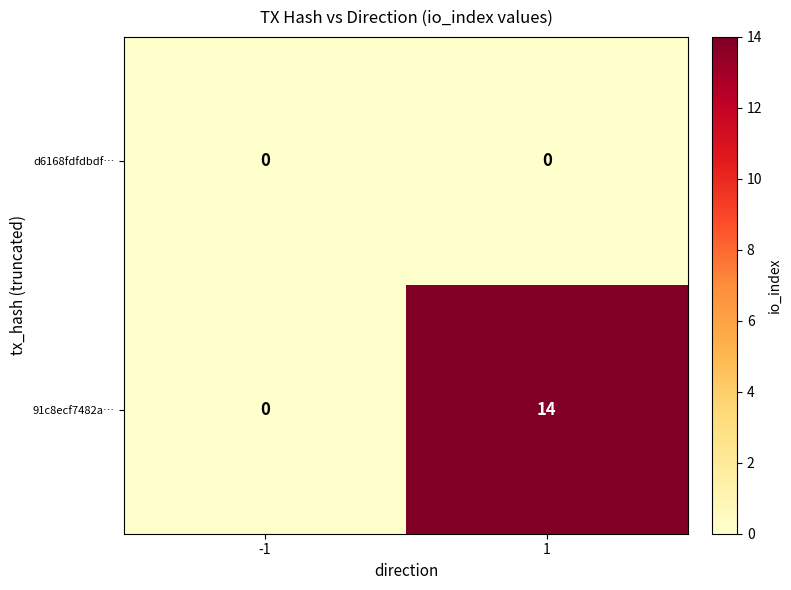

Is it true that 91c8ecf7482a… equals 0 at -1?

True